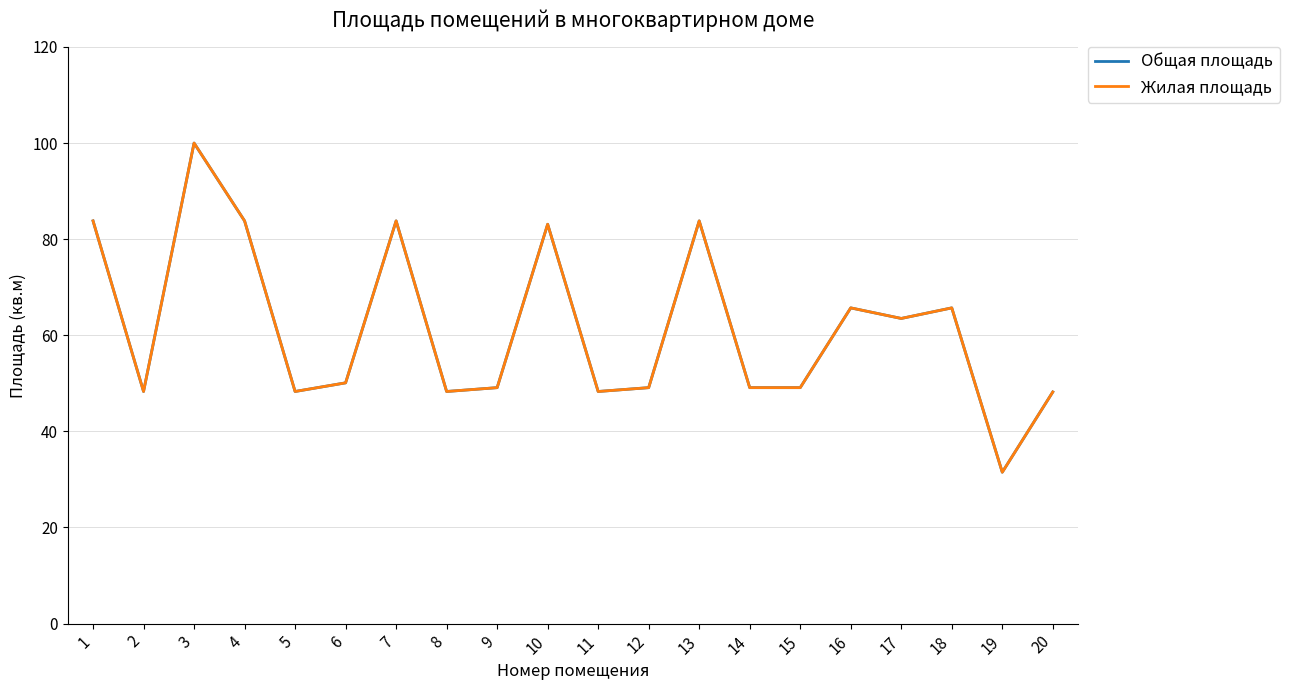

Which has a higher value, 6 or 7?

7